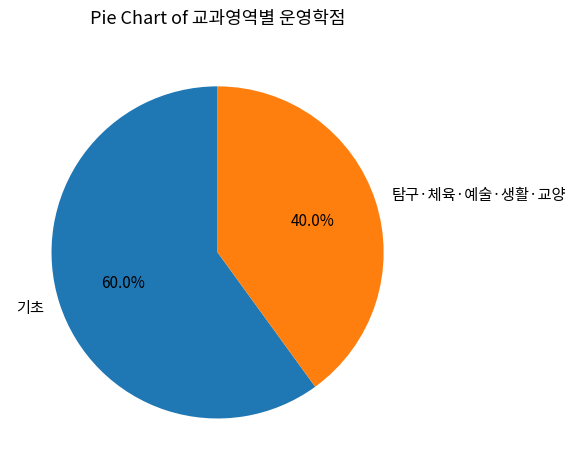

Which slice is the largest?

기초